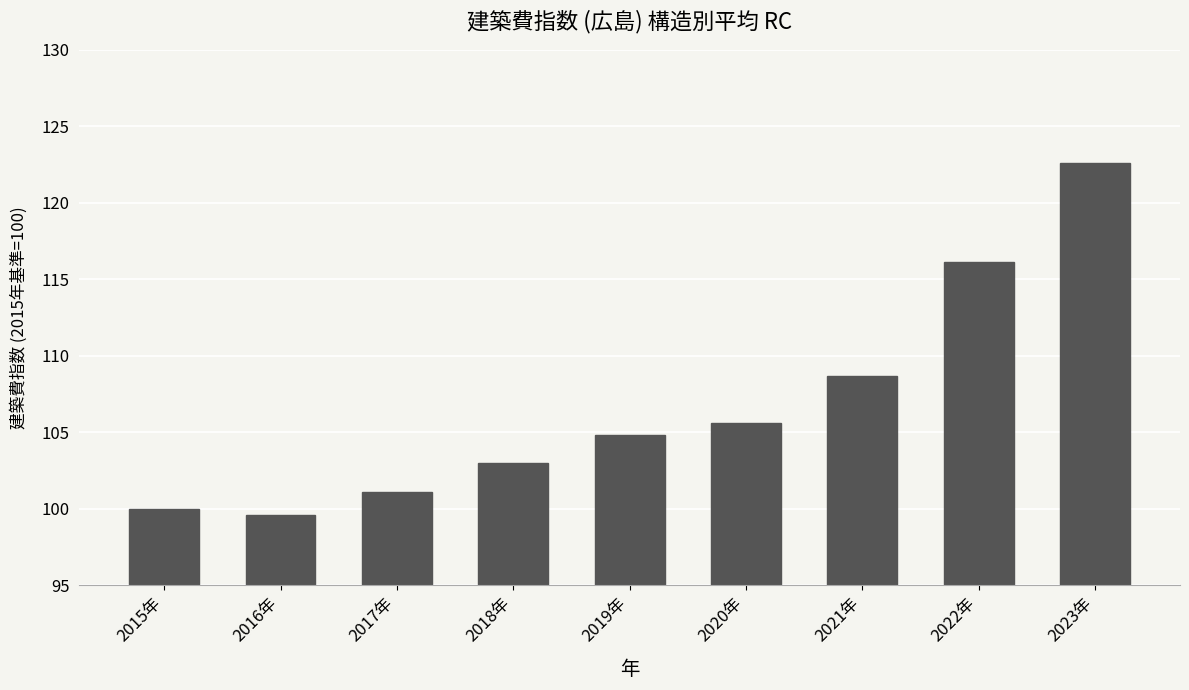

What is the value of the 7th bar from the left?

108.7